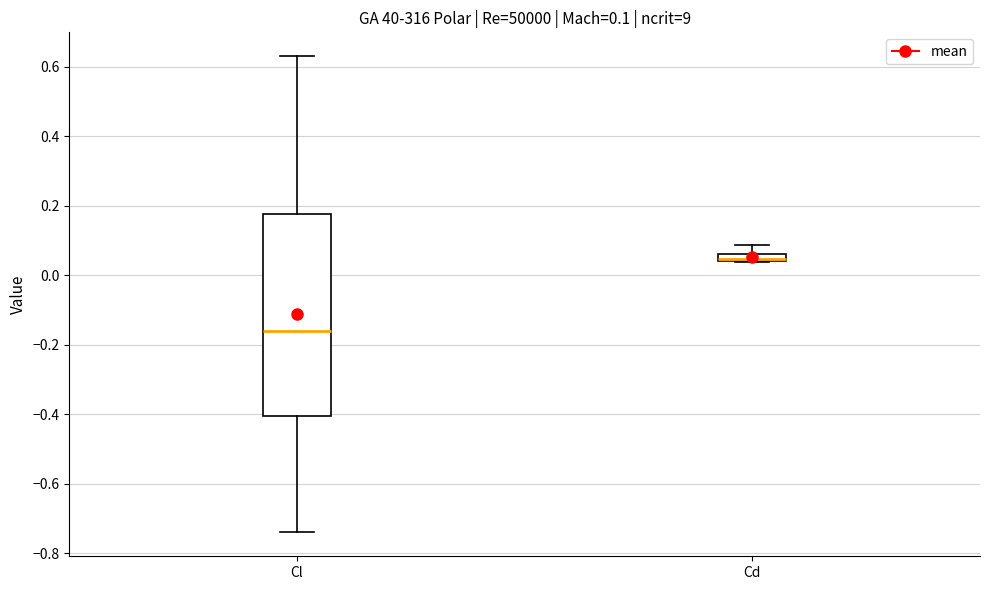

Which box is the tallest, from its lower edge to its upper edge?

Cl